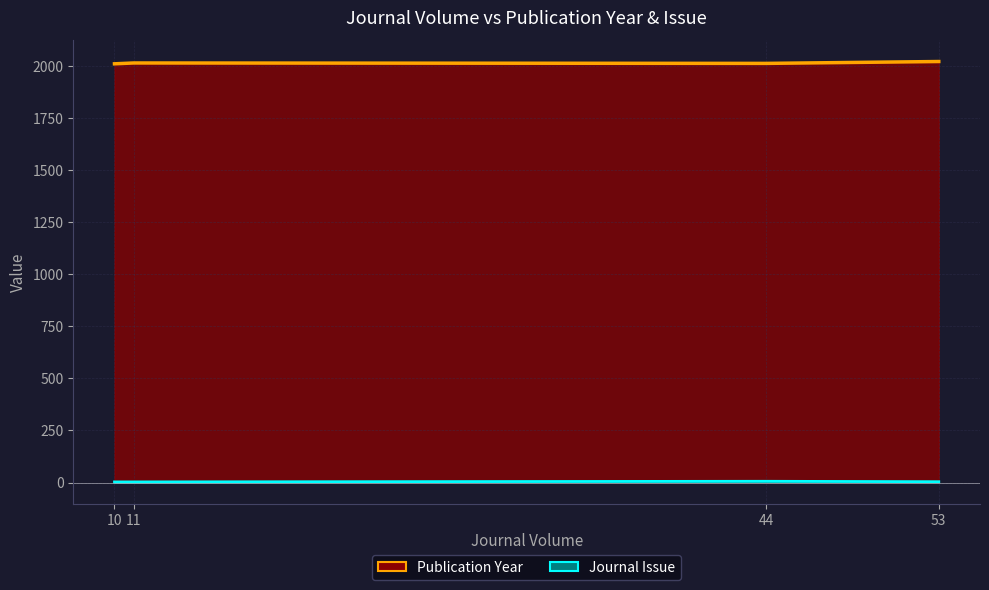

What is the value of the Publication Year point at the 4th from the left?

2022